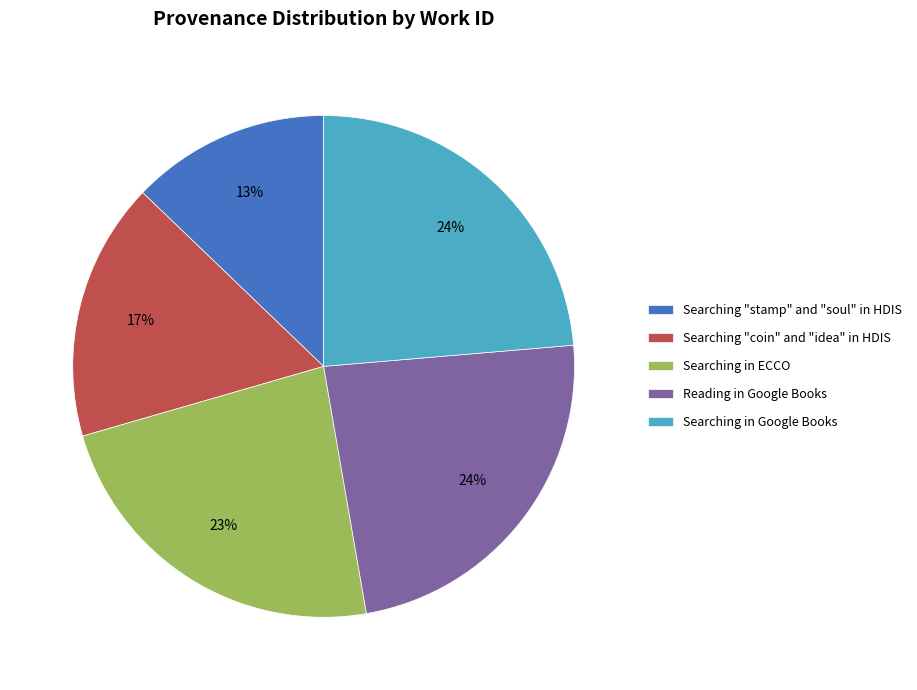

Between Searching "stamp" and "soul" in HDIS and Searching in ECCO, which is larger?

Searching in ECCO